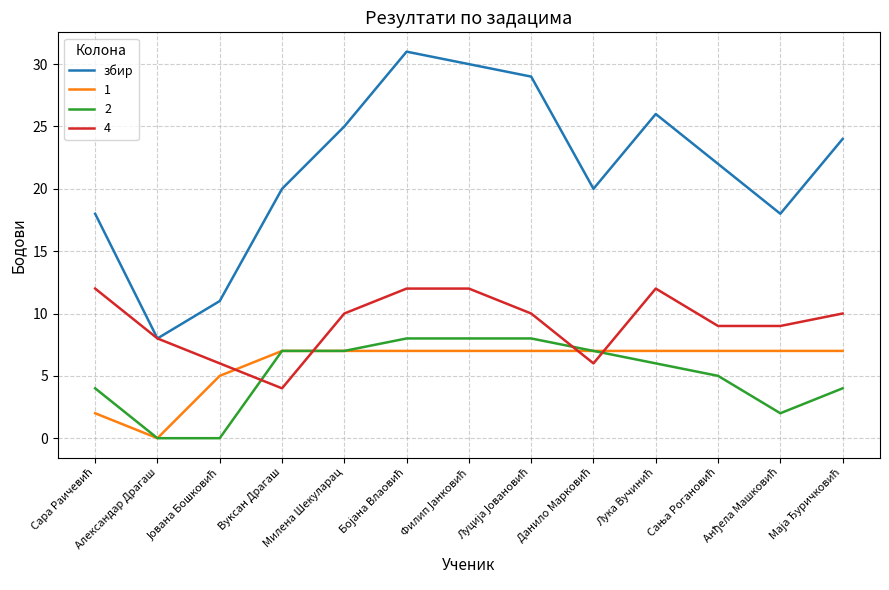

Which series has the largest total across all categories?

збир